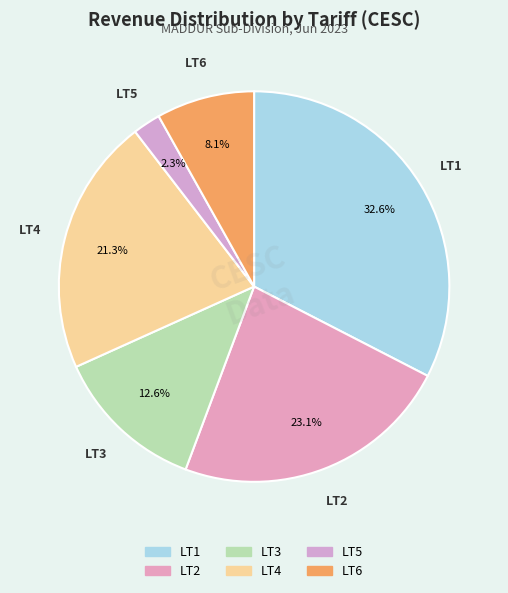

To the nearest percent, what portion does LT5 represent?

2%